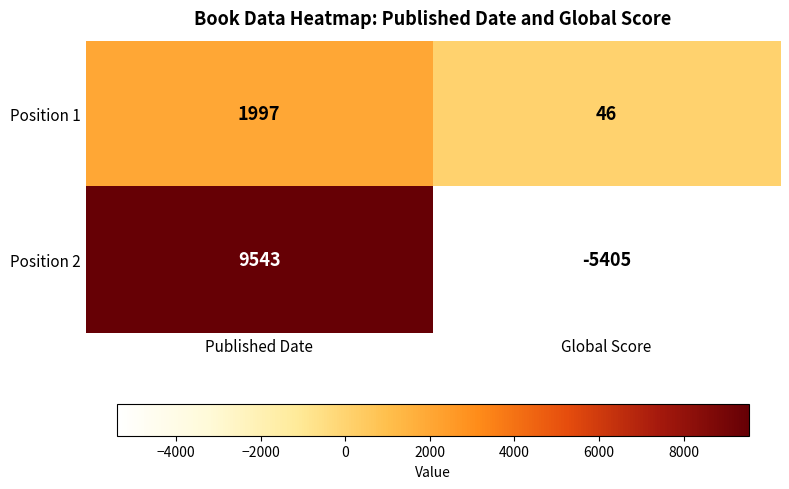

Rank the categories by Position 1 value from lowest to highest.

Global Score, Published Date